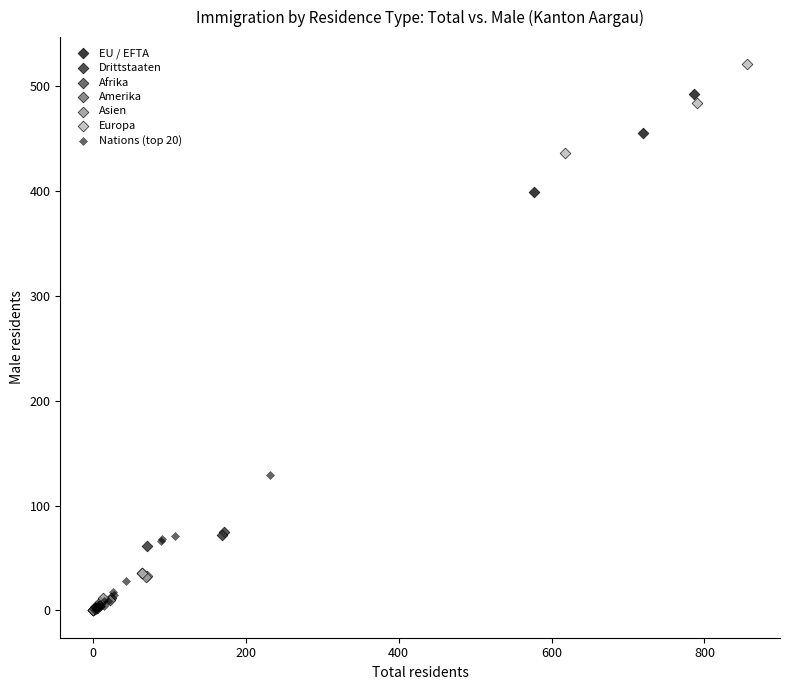

Which series has the widest spread of Y values?

Europa